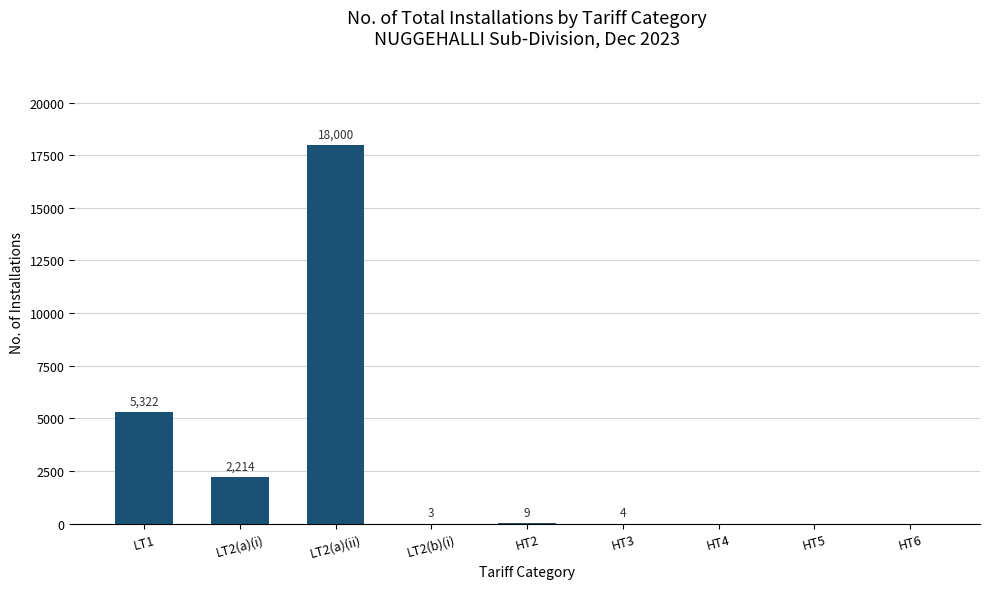

Reading right to left, extract all data points from this chart.

HT6=0	HT5=0	HT4=0	HT3=4	HT2=9	LT2(b)(i)=3	LT2(a)(ii)=18000	LT2(a)(i)=2214	LT1=5322